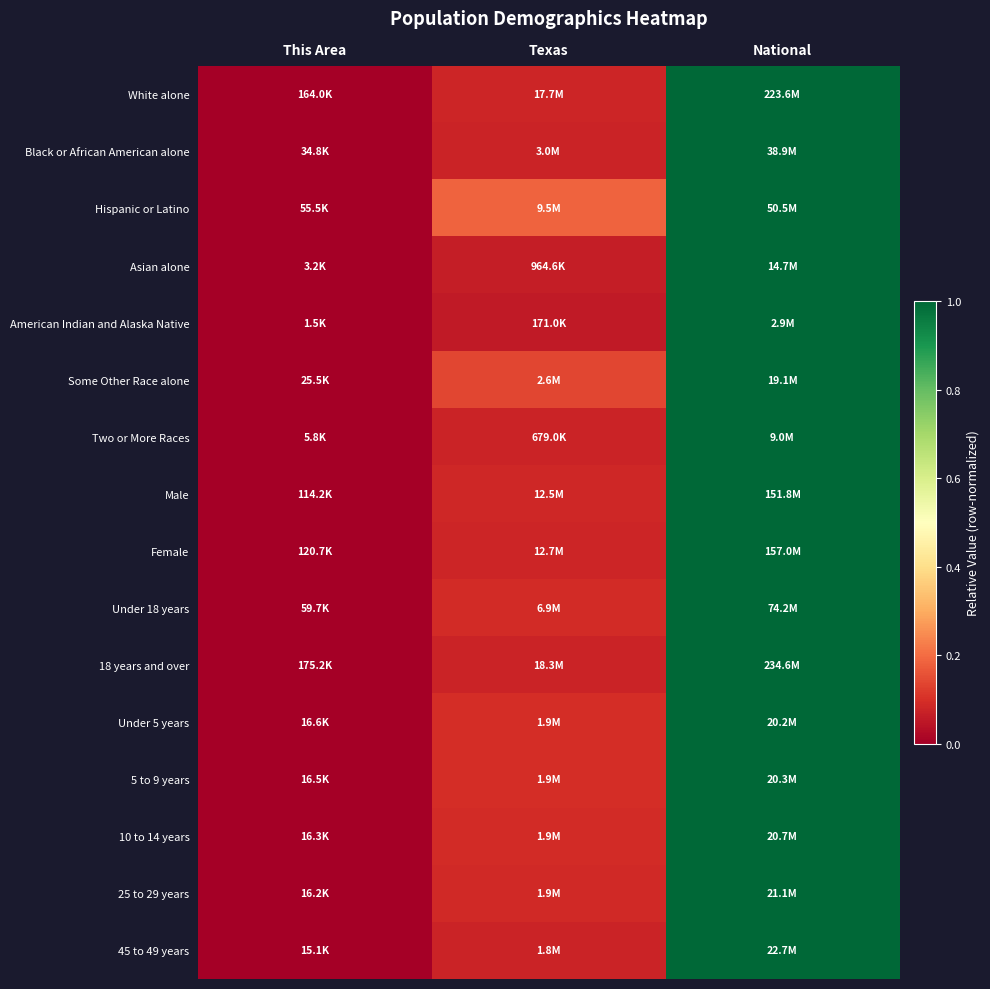

Reading left to right, list all the values displayed in this chart.

White alone: This Area=0.0	Texas=0.1	National=1.0
Black or African American alone: This Area=0.0	Texas=0.1	National=1.0
Hispanic or Latino: This Area=0.0	Texas=0.2	National=1.0
Asian alone: This Area=0.0	Texas=0.1	National=1.0
American Indian and Alaska Native: This Area=0.0	Texas=0.1	National=1.0
Some Other Race alone: This Area=0.0	Texas=0.1	National=1.0
Two or More Races: This Area=0.0	Texas=0.1	National=1.0
Male: This Area=0.0	Texas=0.1	National=1.0
Female: This Area=0.0	Texas=0.1	National=1.0
Under 18 years: This Area=0.0	Texas=0.1	National=1.0
18 years and over: This Area=0.0	Texas=0.1	National=1.0
Under 5 years: This Area=0.0	Texas=0.1	National=1.0
5 to 9 years: This Area=0.0	Texas=0.1	National=1.0
10 to 14 years: This Area=0.0	Texas=0.1	National=1.0
25 to 29 years: This Area=0.0	Texas=0.1	National=1.0
45 to 49 years: This Area=0.0	Texas=0.1	National=1.0